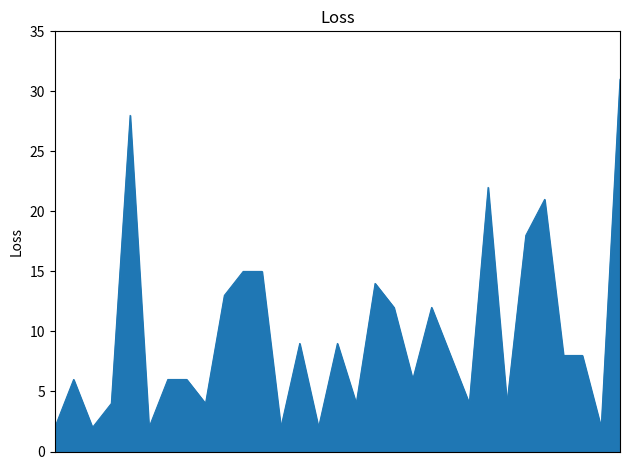

What is the greatest value displayed?

31